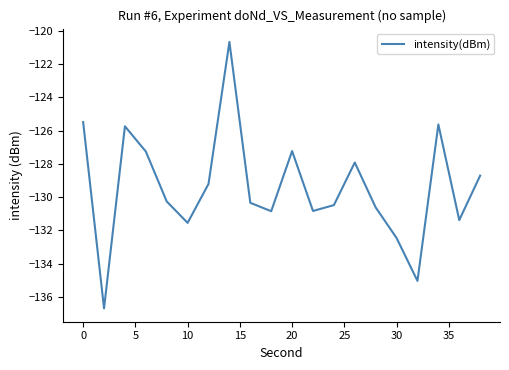

What is the sum of all values?

-2588.3